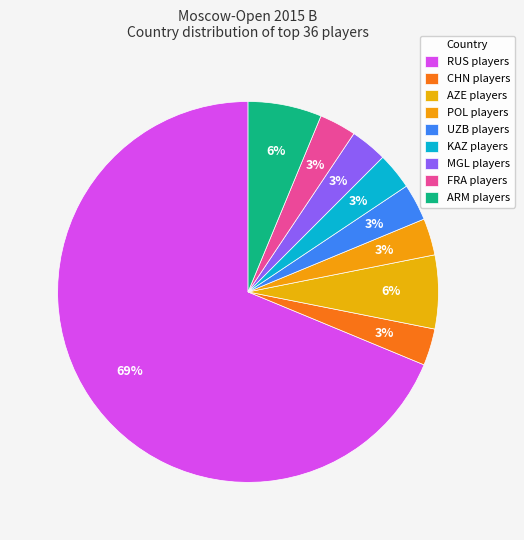

Does any single category account for the majority?

Yes